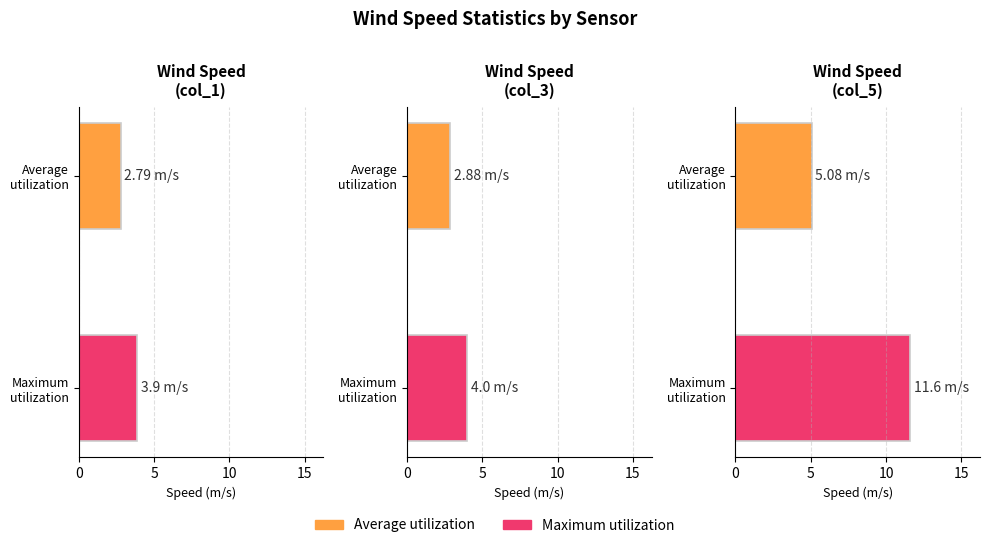

What position from the left is col_1 mean?

1